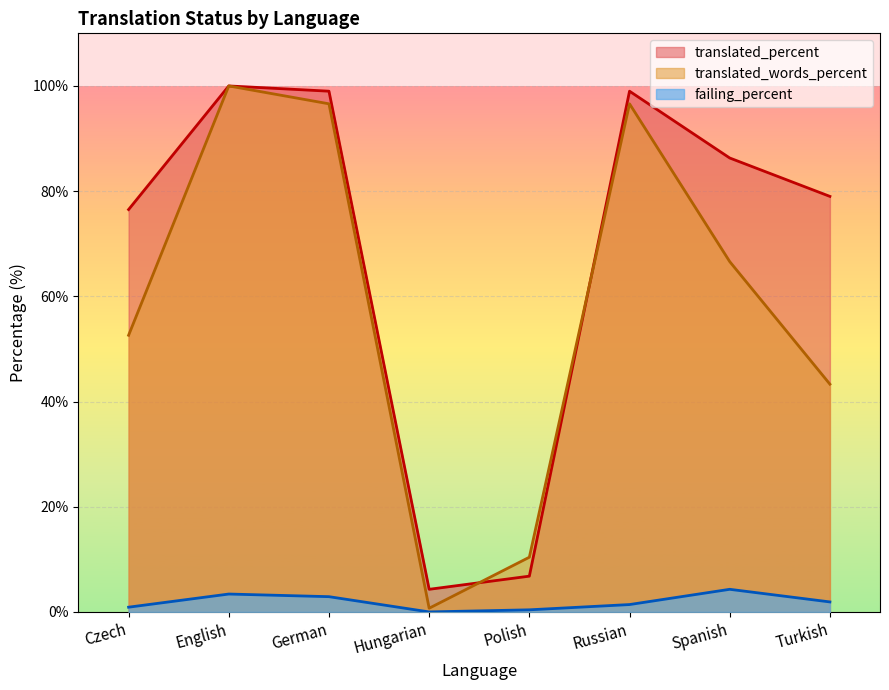

At which category does the chart reach its peak across all series?

English